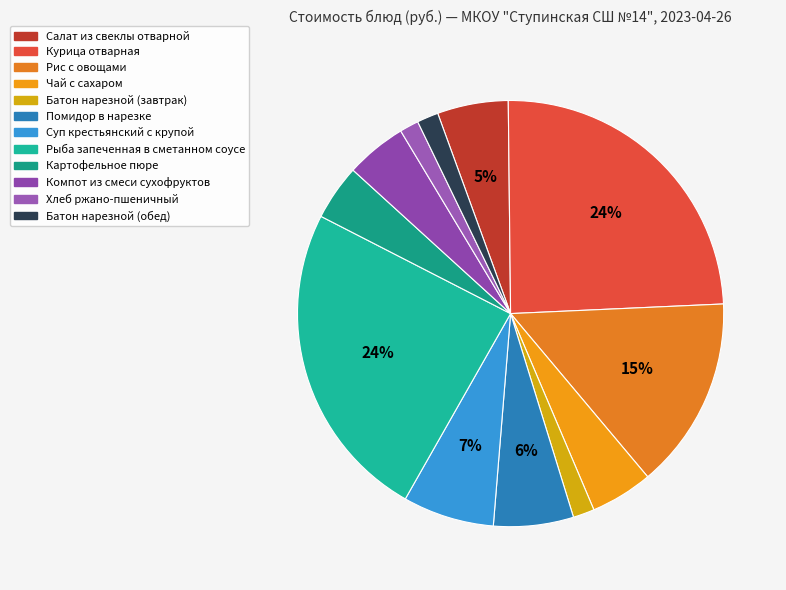

To the nearest percent, what percentage of the pie is Компот из смеси сухофруктов?

5%